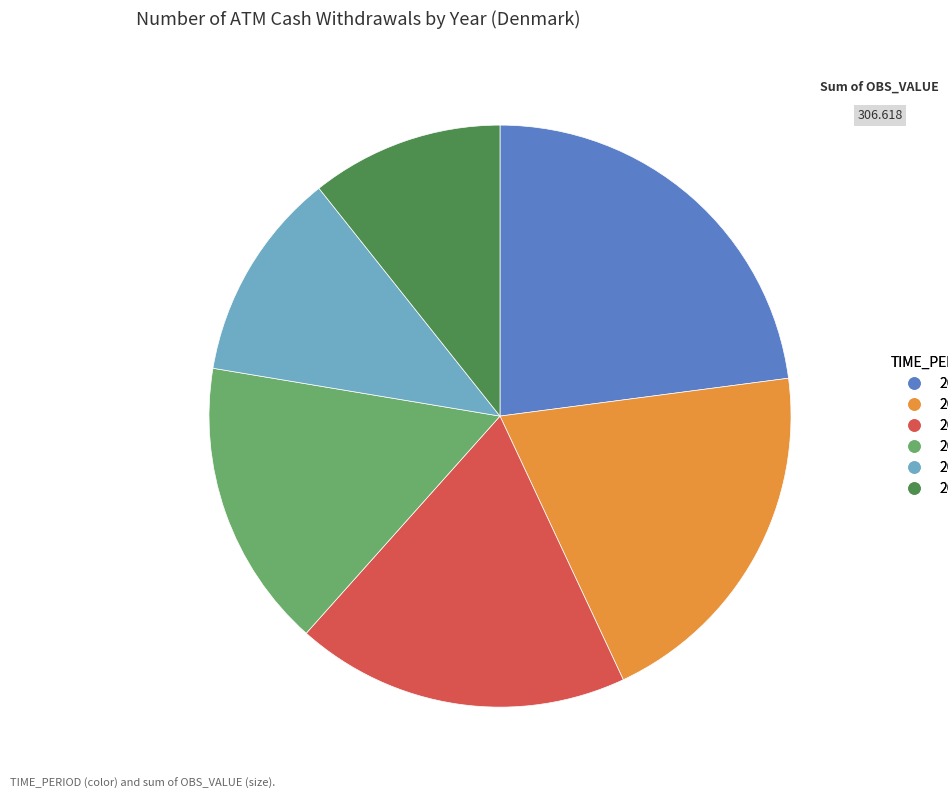

Is it true that 2019 is 7% of the pie?

False